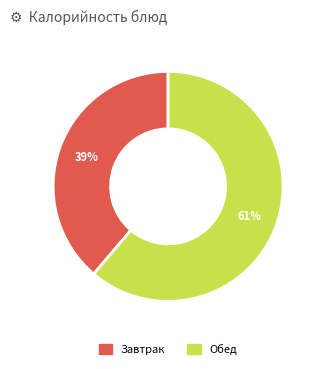

Does any single category account for the majority?

Yes